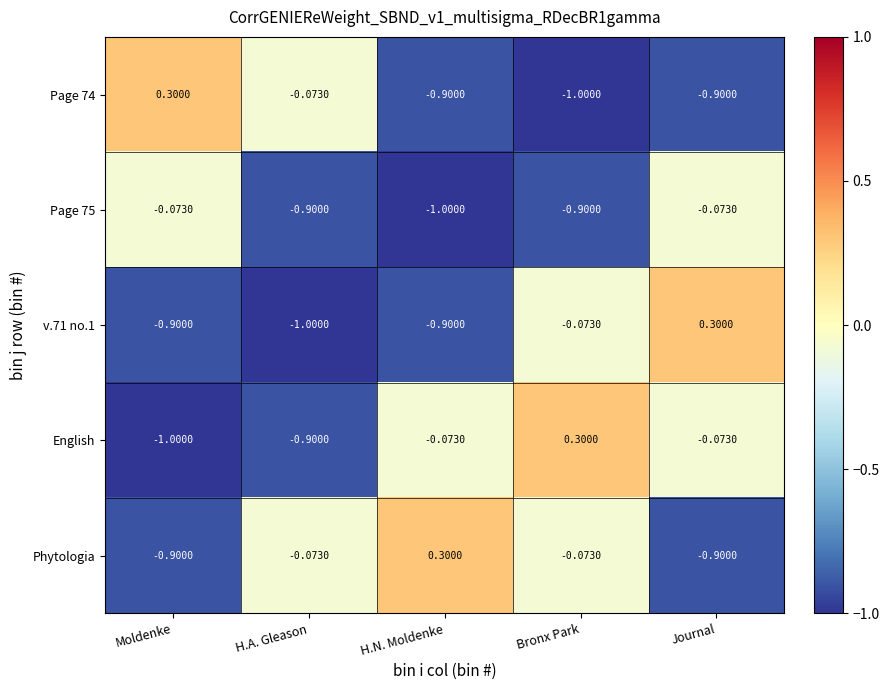

Which series has the largest total across all categories?

Phytologia